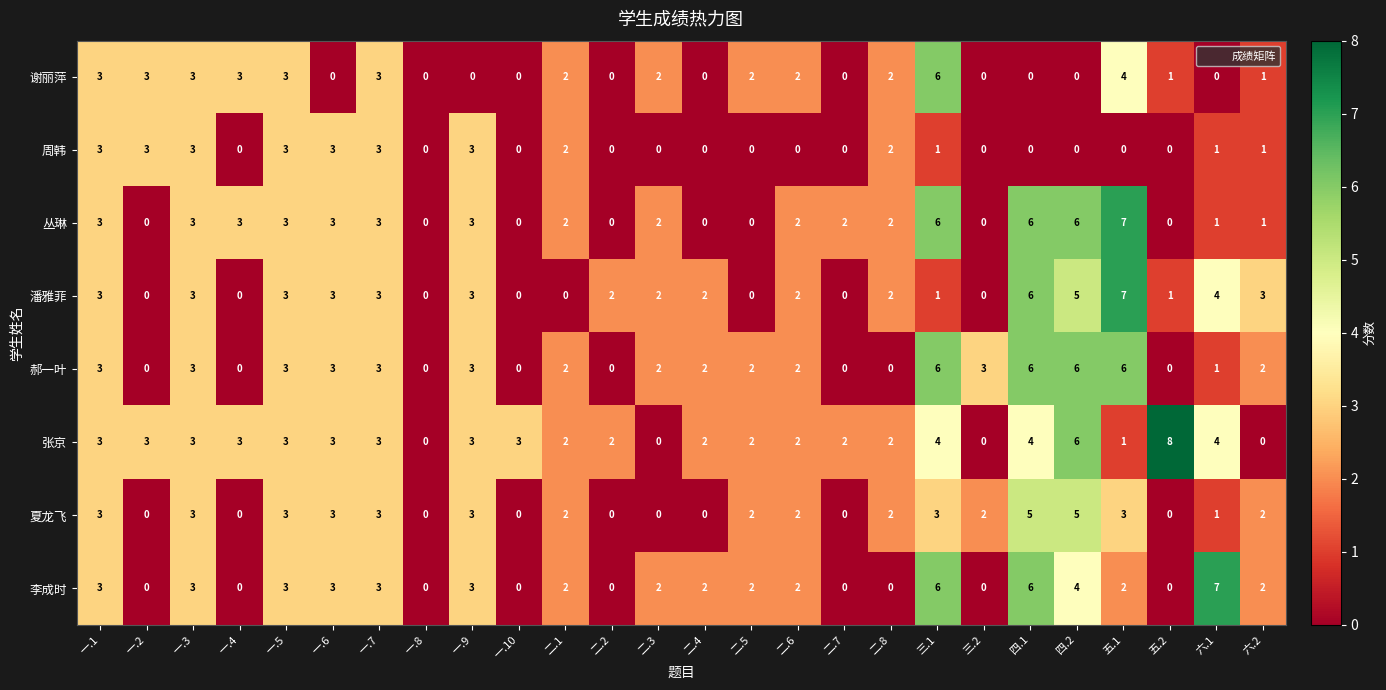

Which series has the largest total across all categories?

张京